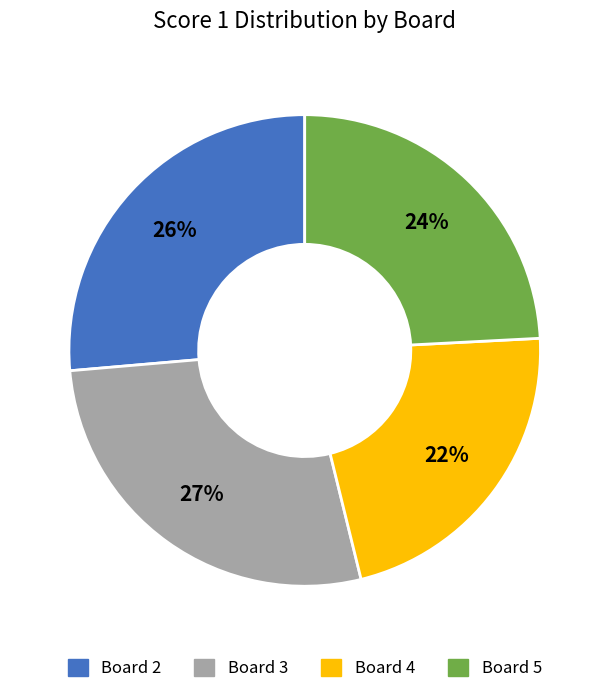

Combined, do Board 4 and Board 2 account for over 50%?

No